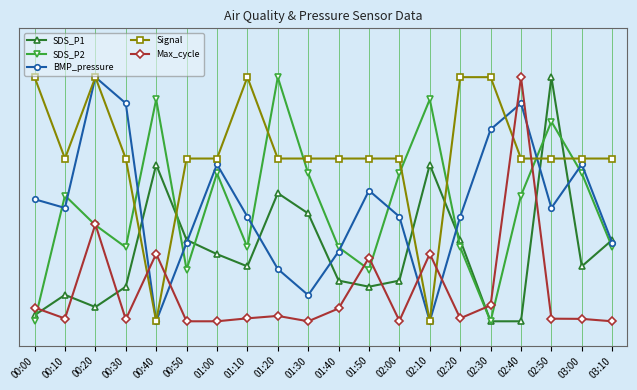

What is the sum of all SDS_P1 values?

5.8